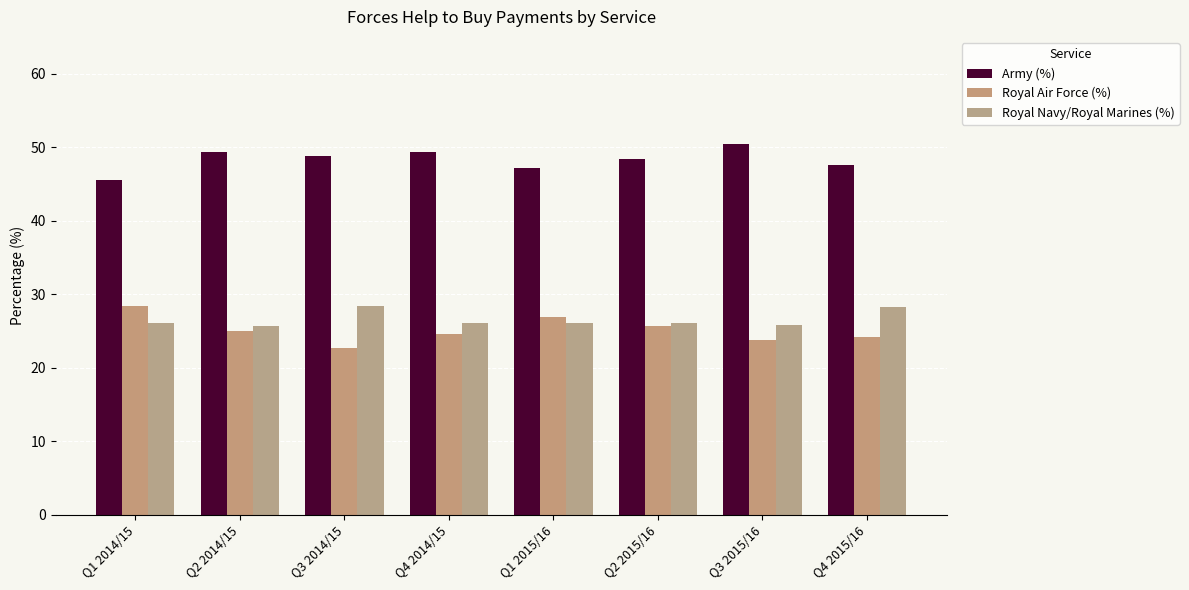

Which series has the largest total across all categories?

Army (%)